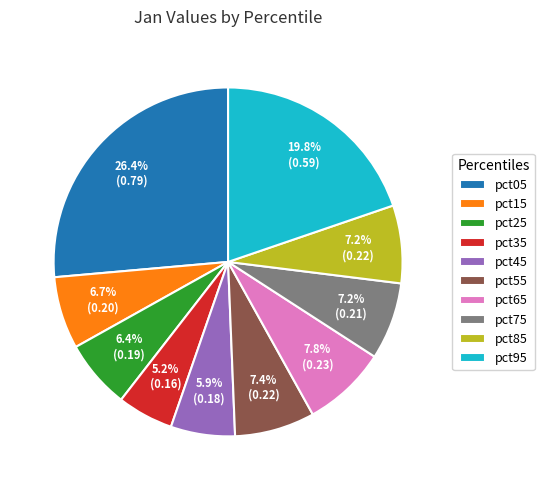

Is there any slice that represents more than half of the pie?

No